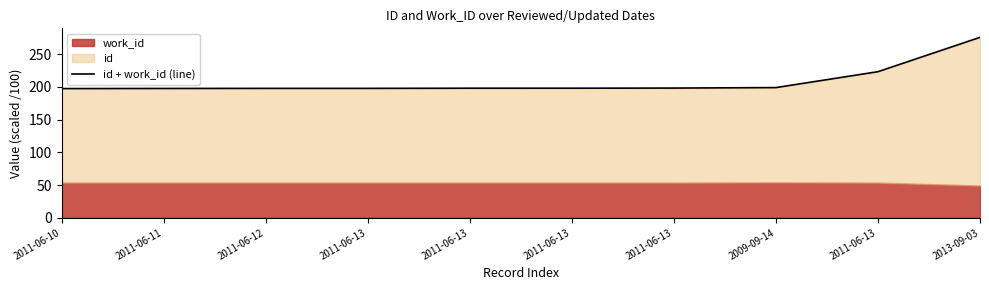

The chart shows a value of 294.4 at 2011-06-13. True or false?

False